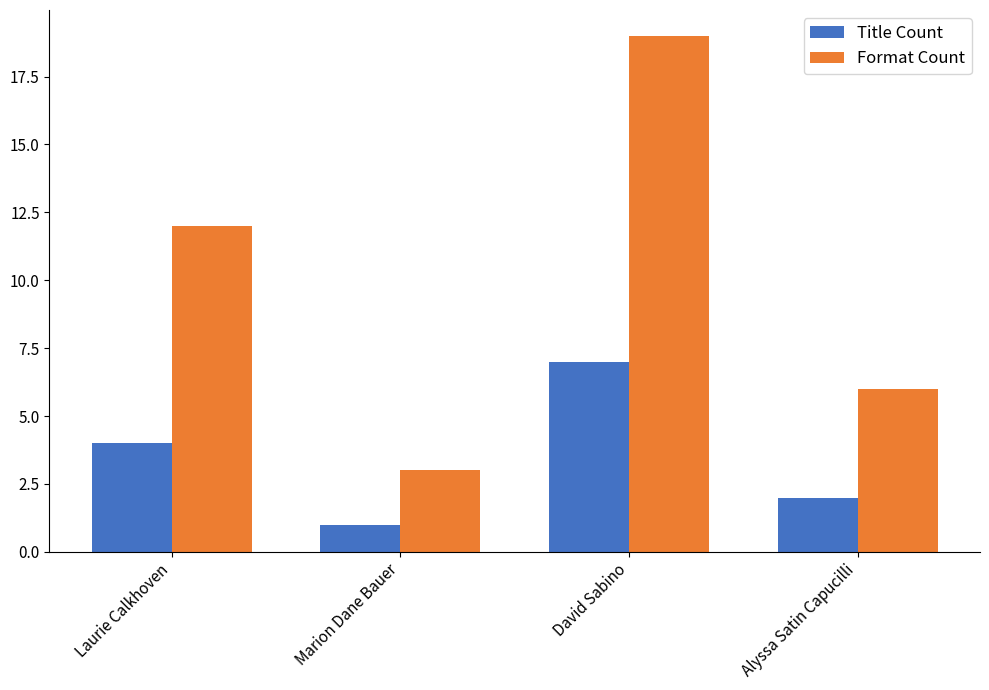

Which series changed the most between Laurie Calkhoven and David Sabino?

Format Count